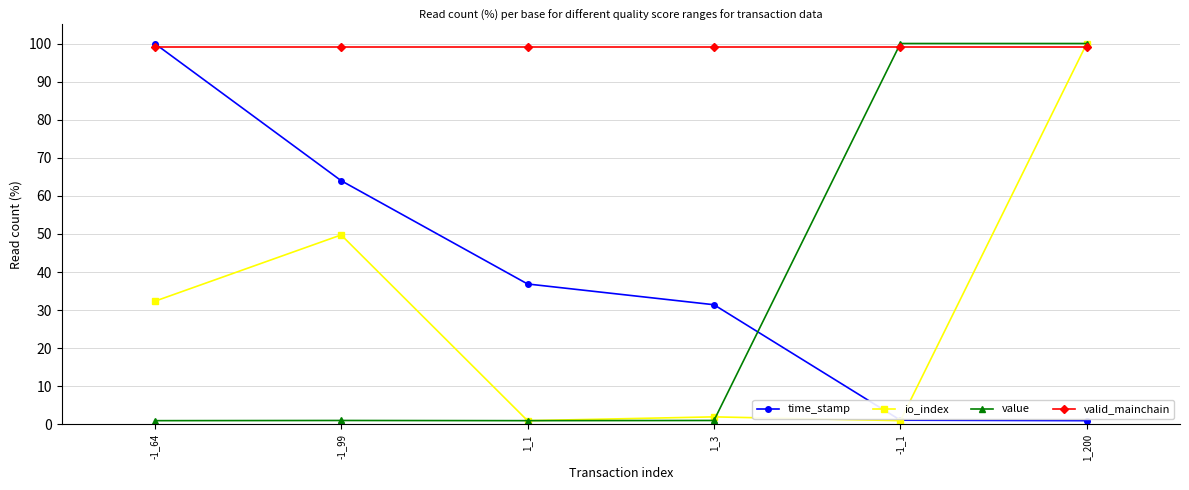

Which series has the largest total across all categories?

valid_mainchain